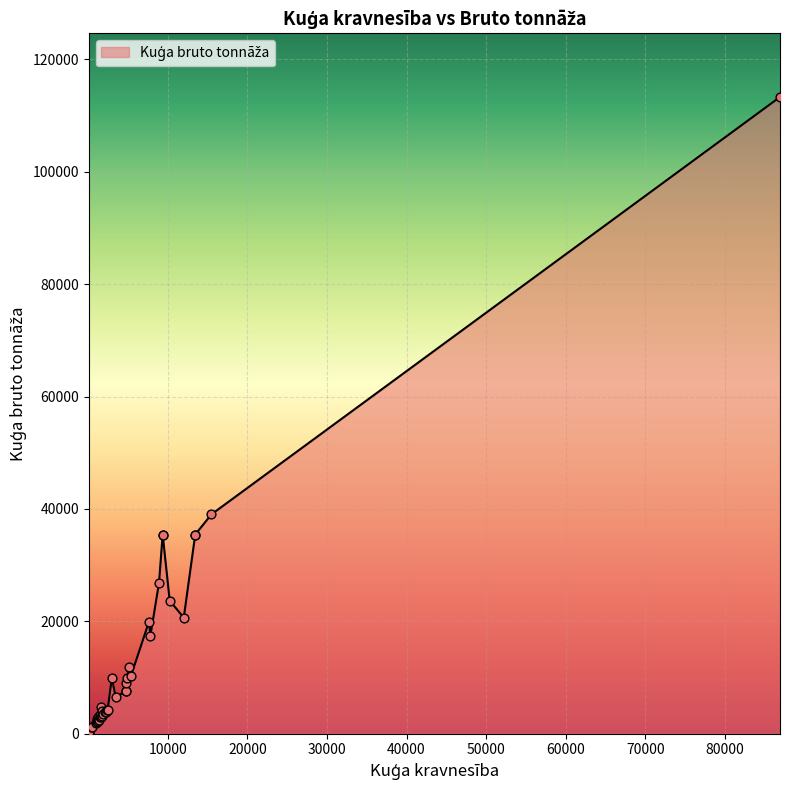

Approximately how many times larger is the value at 88 compared to 1554?

0.1